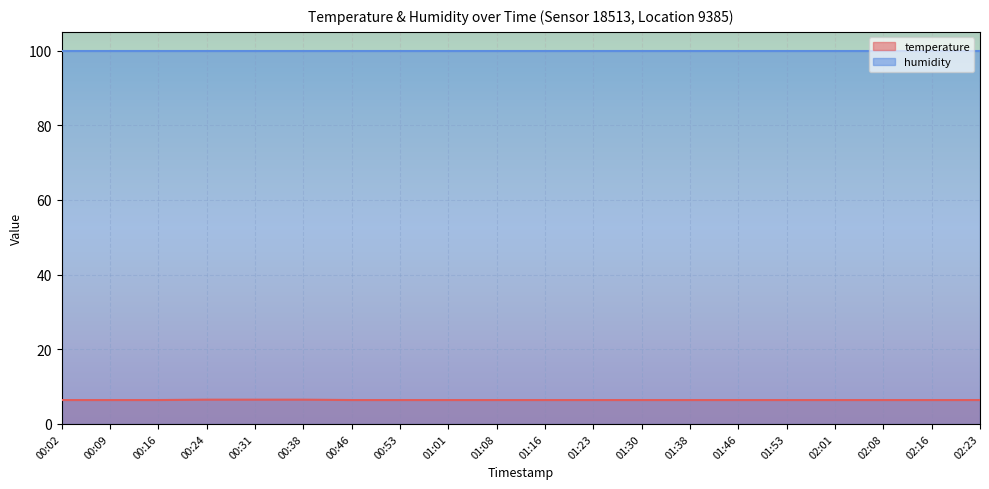

At which category does the chart reach its minimum across all series?

00:02